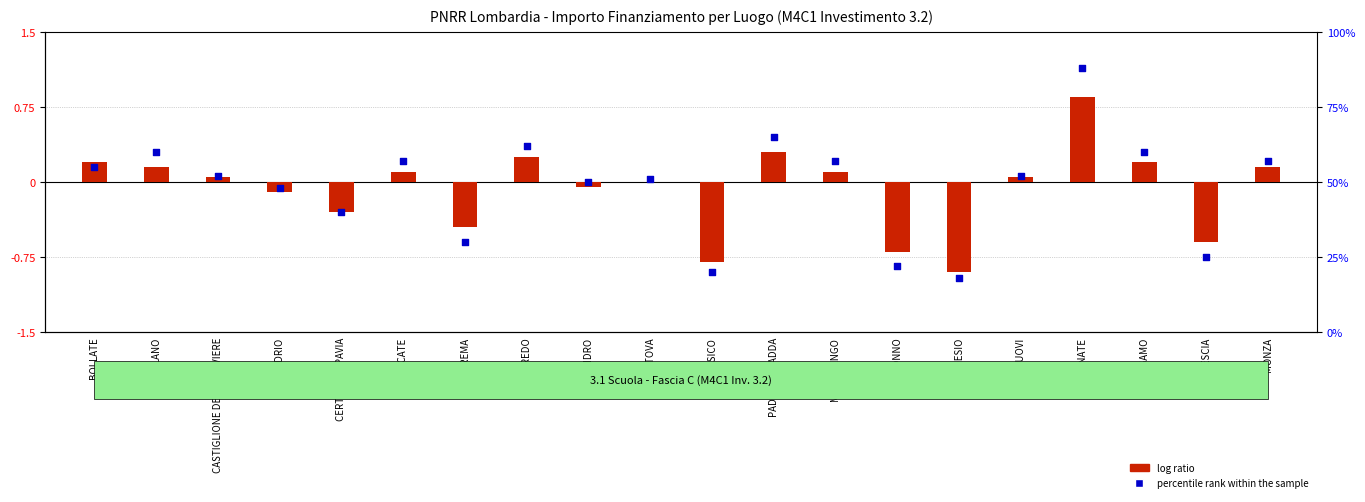

Between ORZINUOVI and BRESCIA, which is larger?

ORZINUOVI